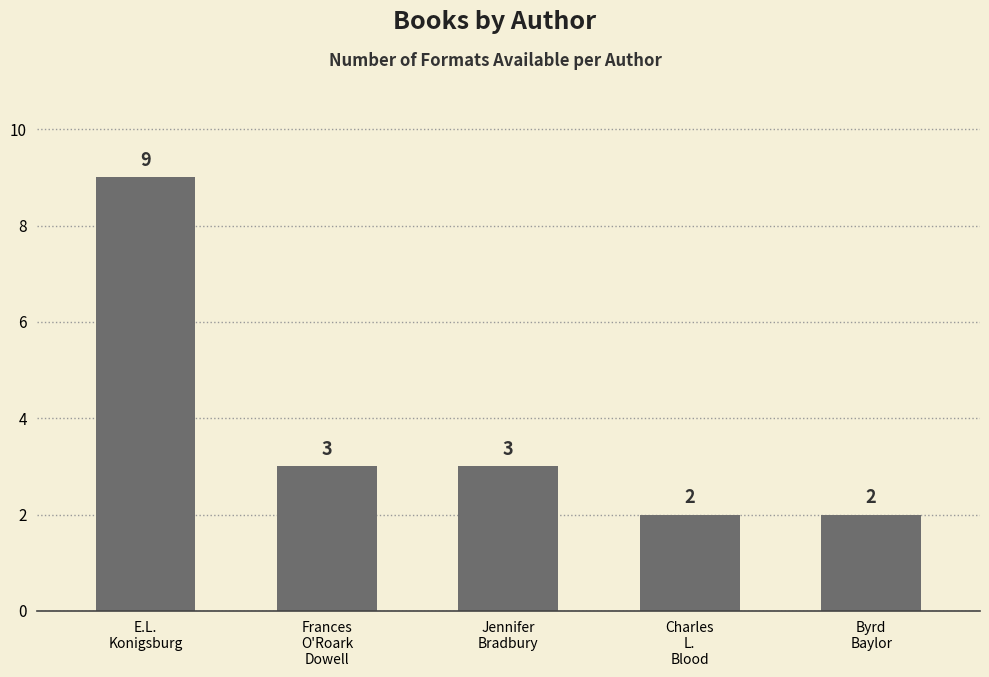

What is the label of the 4th bar from the left?

Charles
L.
Blood